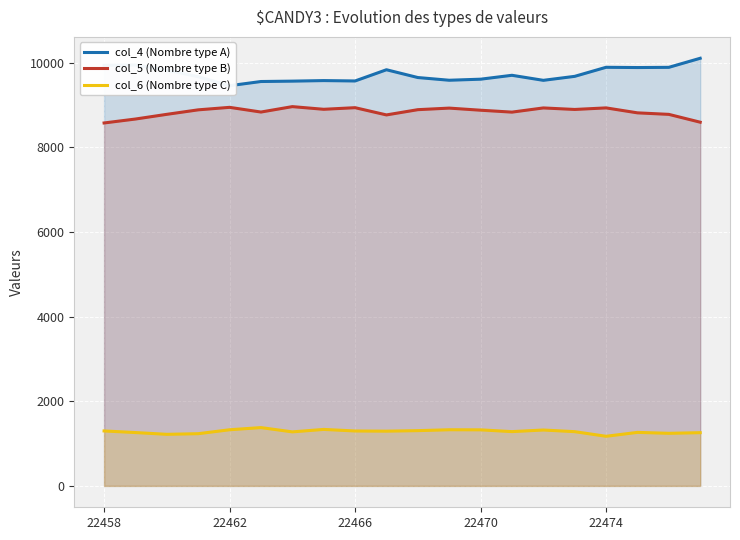

What is the lowest value of the col_5 (Nombre type B) series?

8572